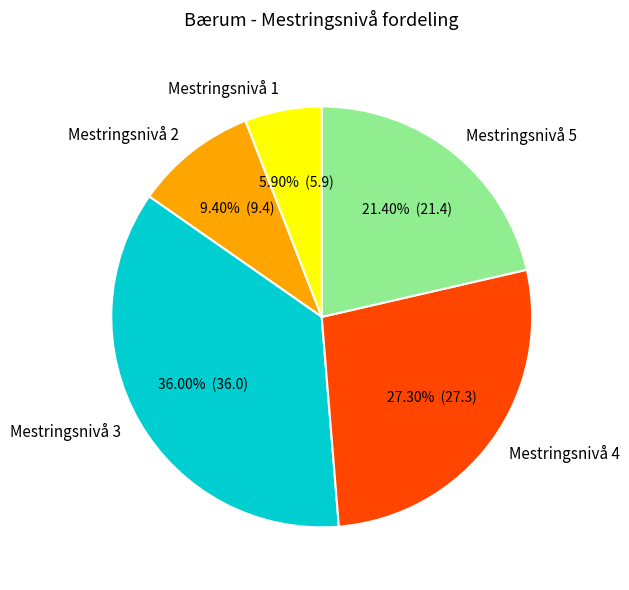

Which has a higher value, Mestringsnivå 3 or Mestringsnivå 4?

Mestringsnivå 3